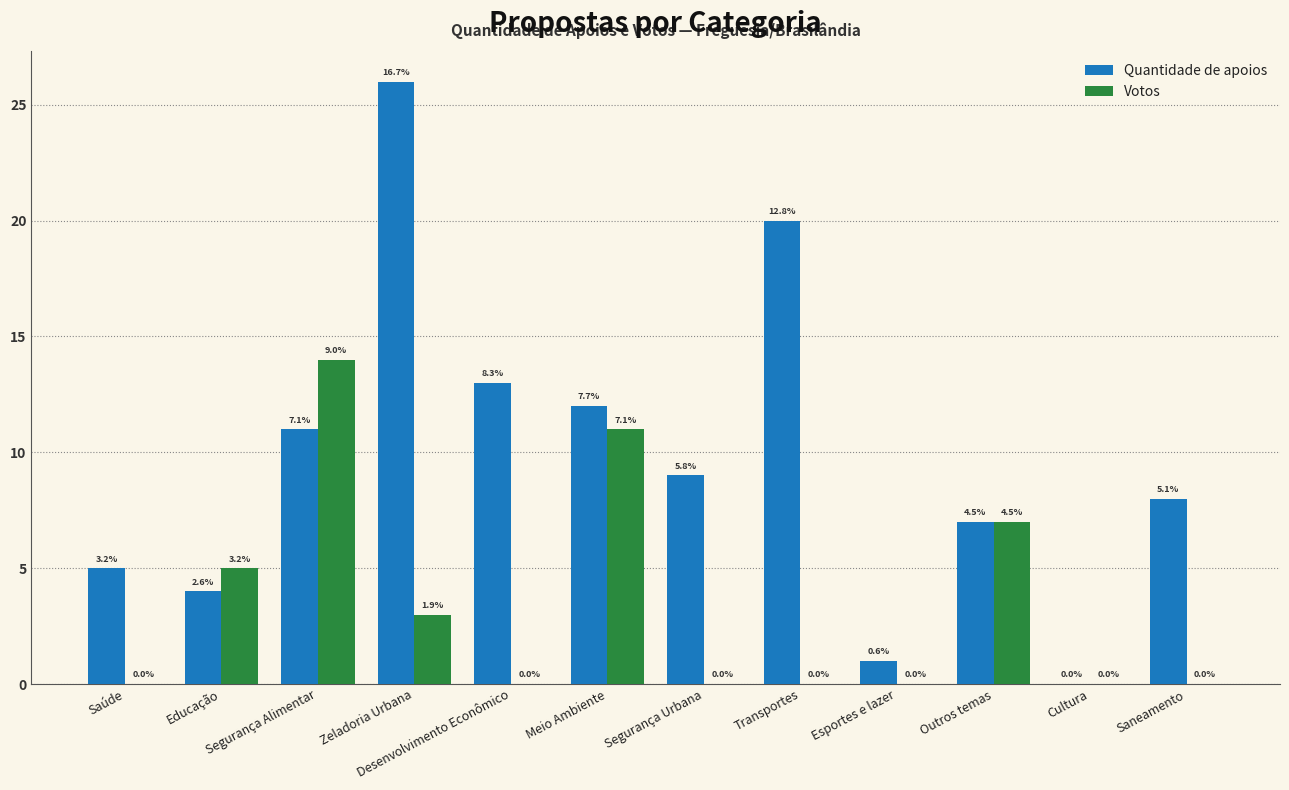

How many groups of bars are there?

12